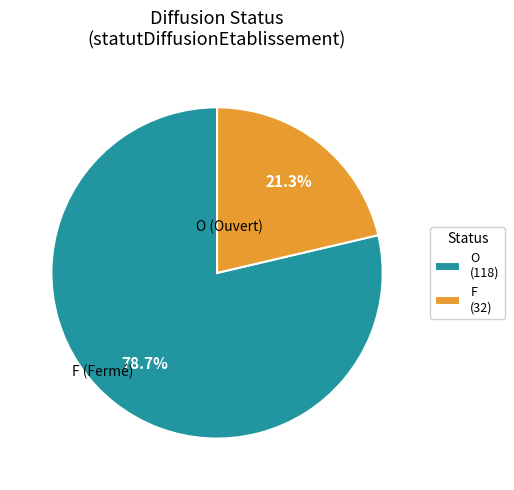

Which has a higher value, O (118) or F (32)?

O (118)